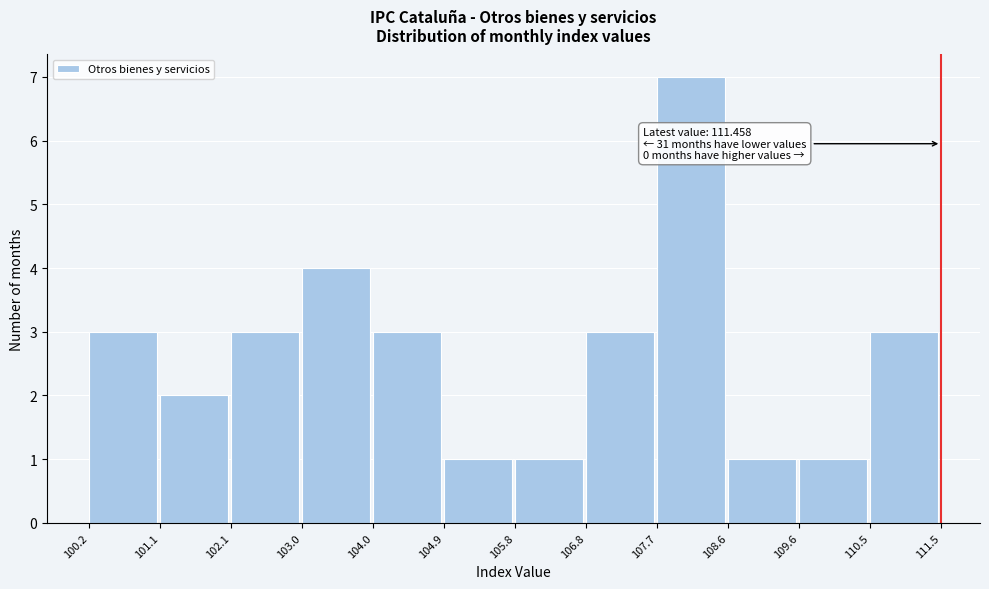

Over which range of the x-axis is the bar tallest?

107.7 to 108.6